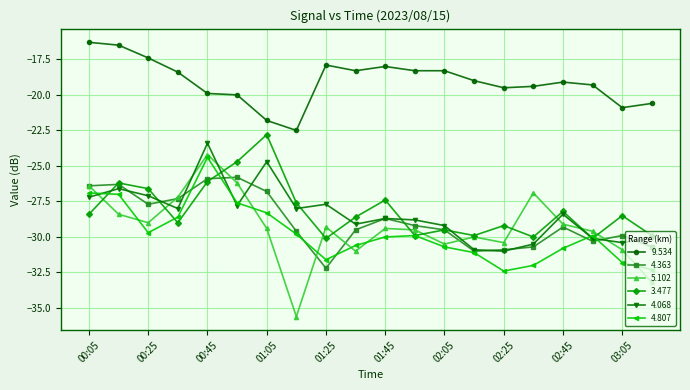

Reading right to left, what are all the values shown in this chart?

9.534: -20.6	-20.9	-19.3	-19.1	-19.4	-19.5	-19.0	-18.3	-18.3	-18.0	-18.3	-17.9	-22.5	-21.8	-20.0	-19.9	-18.4	-17.4	-16.5	-16.3
4.363: -30.7	-29.9	-30.3	-29.3	-30.7	-30.9	-31.0	-29.5	-29.2	-28.7	-29.5	-32.2	-29.6	-26.8	-25.8	-25.9	-27.3	-27.7	-26.3	-26.4
5.102: -33.2	-30.9	-29.6	-29.1	-26.9	-30.4	-30.0	-30.5	-29.5	-29.4	-31.0	-29.3	-35.6	-29.4	-26.2	-24.2	-27.2	-29.0	-28.4	-26.4
3.477: -29.9	-28.5	-30.1	-28.2	-30.0	-29.2	-29.9	-29.5	-29.9	-27.4	-28.6	-30.1	-27.6	-22.8	-24.7	-26.1	-29.0	-26.6	-26.2	-28.4
4.068: -30.1	-30.4	-30.1	-28.4	-30.5	-31.0	-30.9	-29.2	-28.8	-28.7	-29.1	-27.7	-28.0	-24.7	-27.8	-23.4	-28.0	-27.1	-26.6	-27.2
4.807: -32.3	-31.8	-29.9	-30.8	-32.0	-32.4	-31.1	-30.7	-29.9	-30.0	-30.6	-31.6	-29.8	-28.3	-27.6	-24.4	-28.6	-29.7	-27.0	-26.9